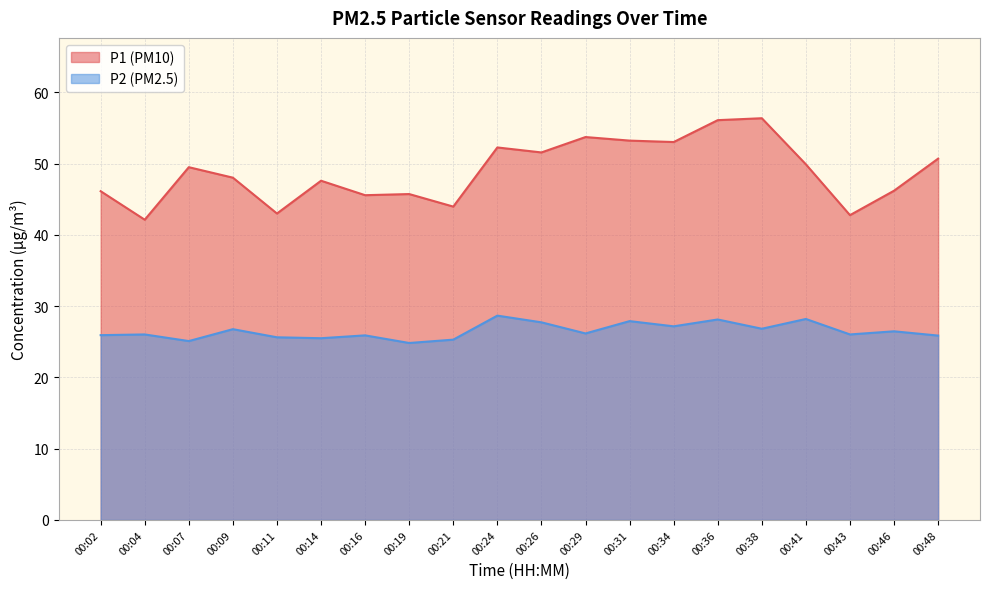

What is the difference between the P1 values at 00:34 and 00:41?

3.1